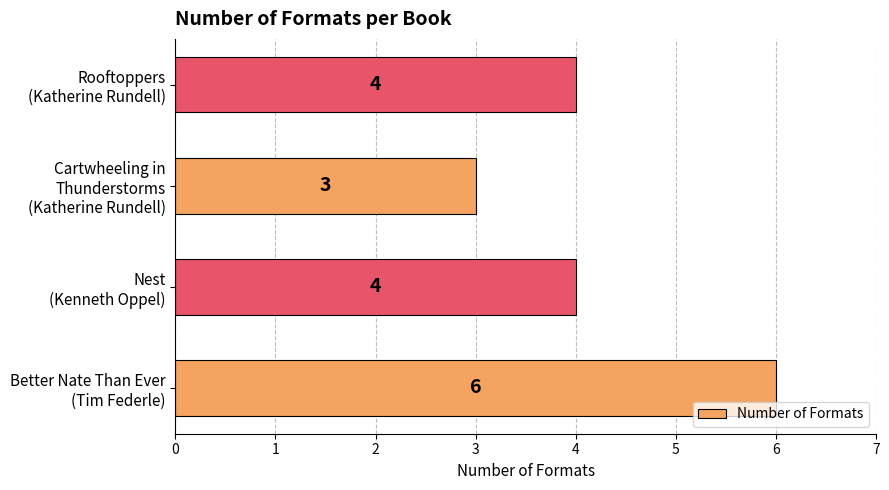

What is the greatest value displayed?

6